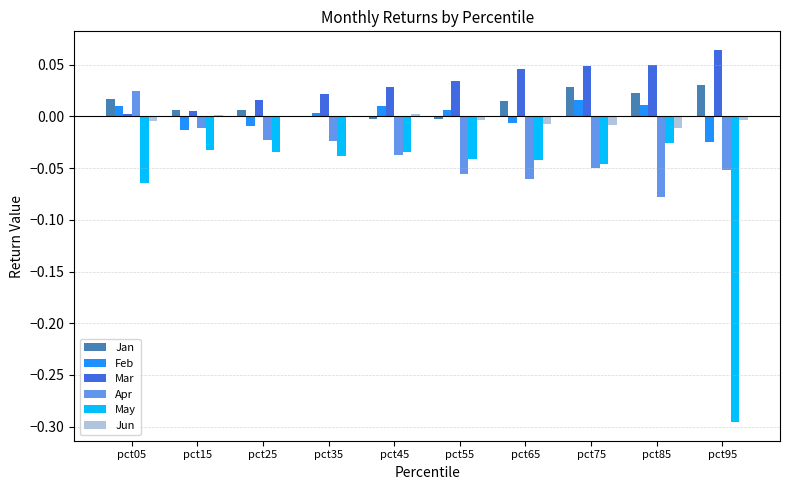

What is the sum of all Apr values?

-0.4